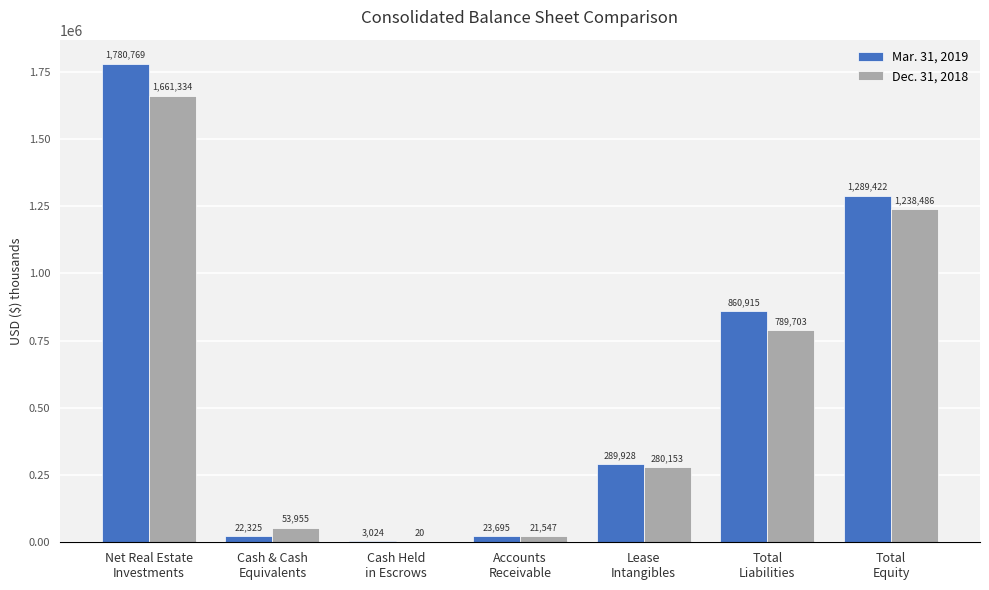

Reading right to left, extract all data points from this chart.

Mar. 31, 2019: 1289422	860915	289928	23695	3024	22325	1780769
Dec. 31, 2018: 1238486	789703	280153	21547	20	53955	1661334